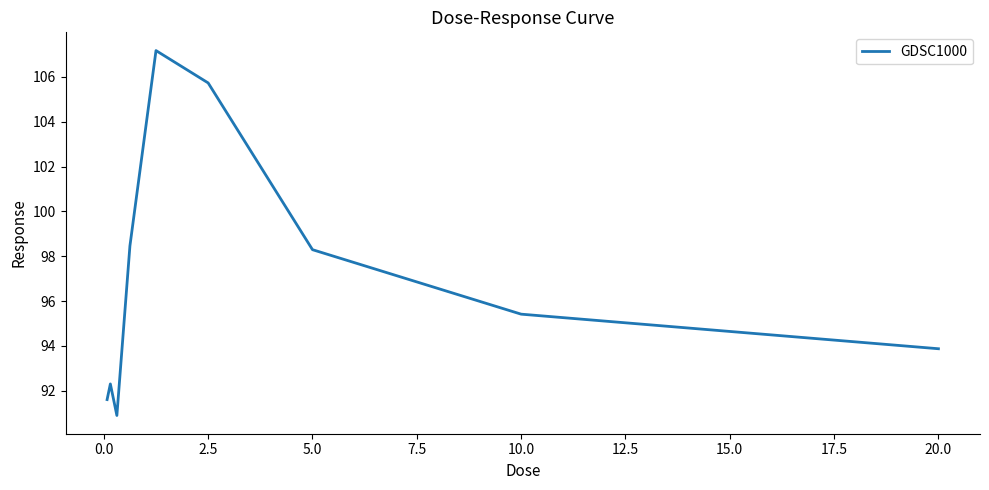

What is the minimum value shown in the chart?

90.9